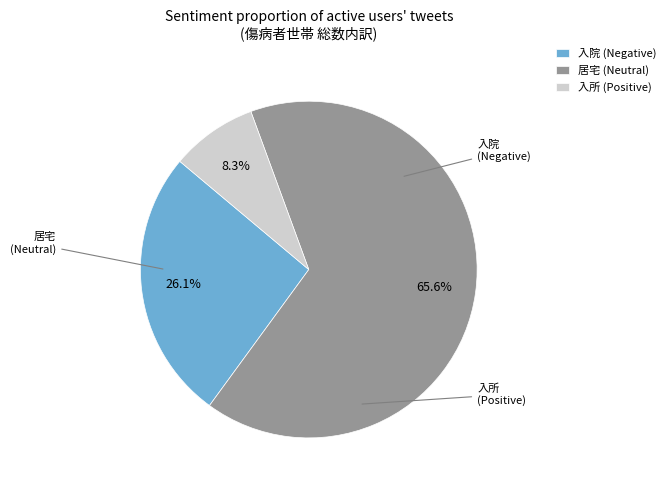

What percentage is the 入所 slice, to the nearest percent?

8%